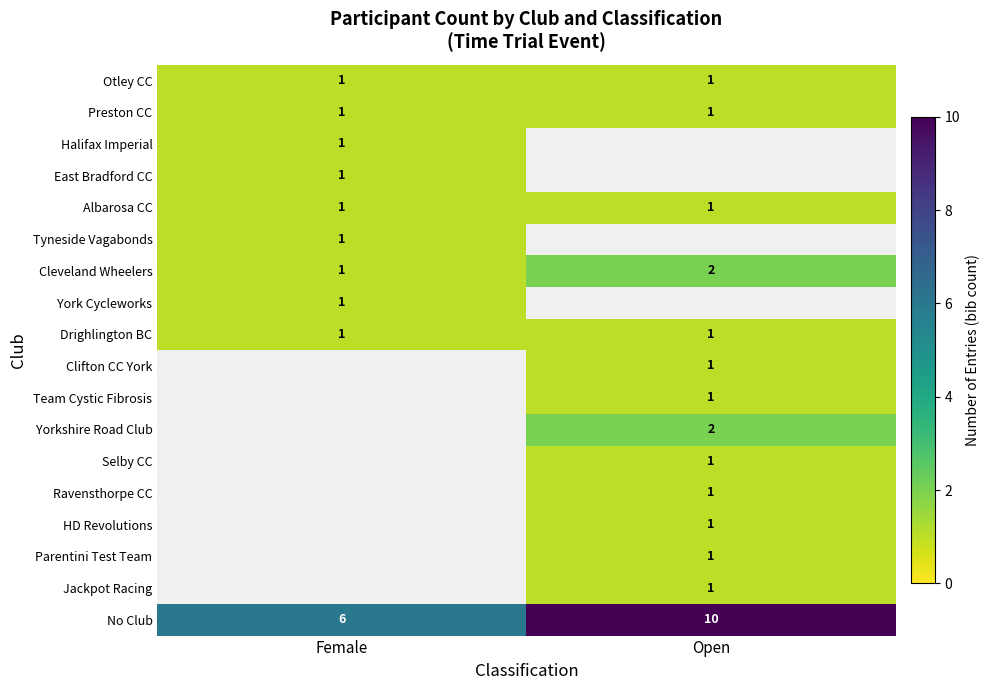

Which label corresponds to the largest value in the chart?

Open